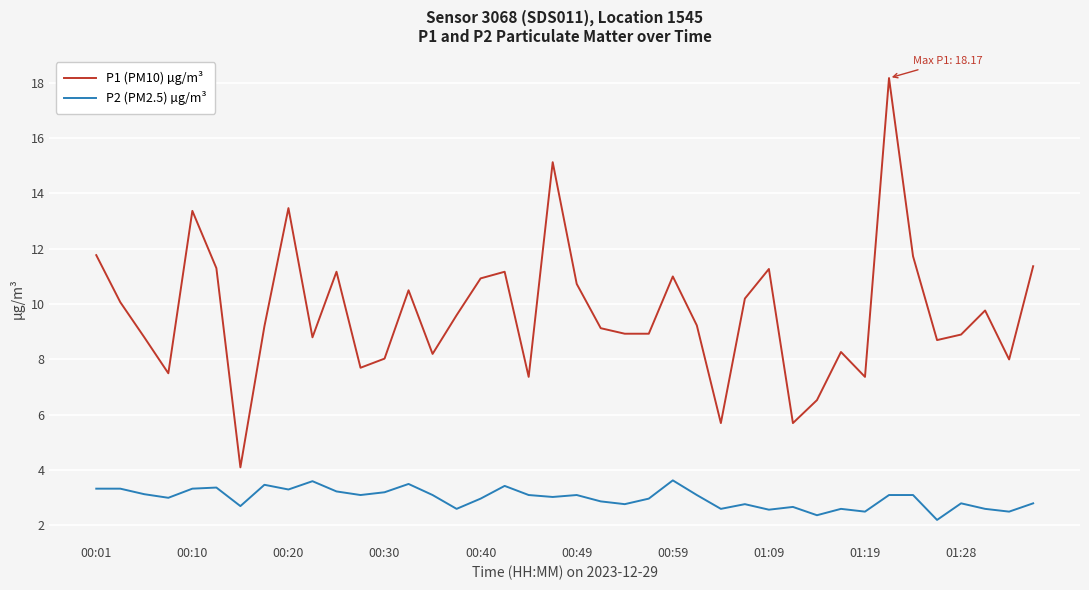

What is the maximum value for P2 (PM2.5) µg/m³?

3.6